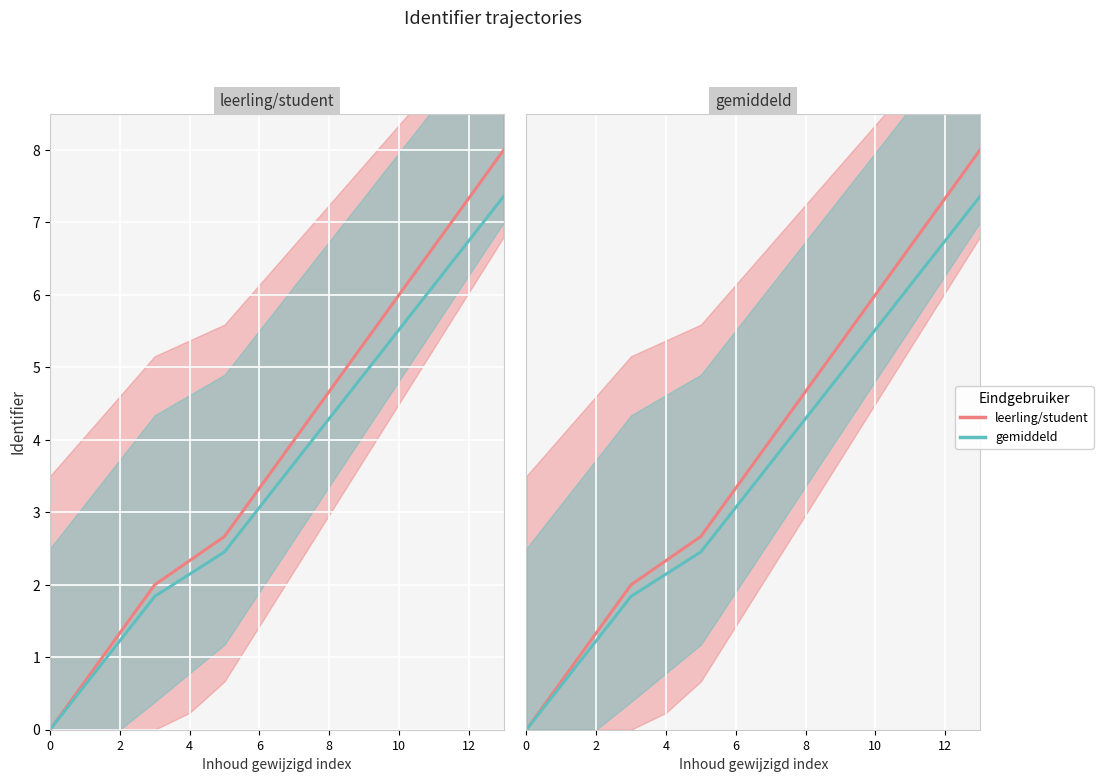

How many values in the leerling/student series exceed 4?

6